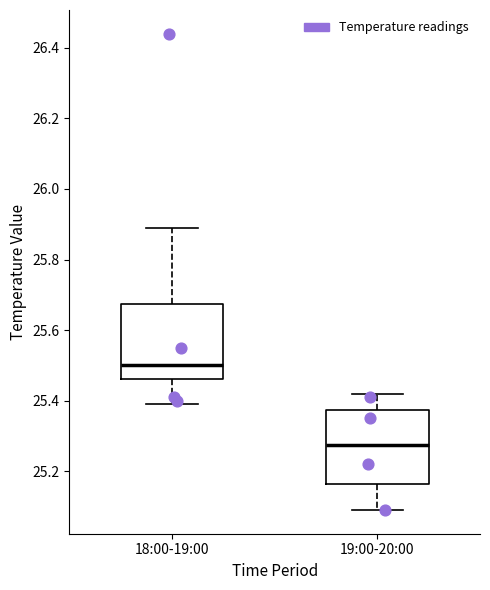

Where does the upper whisker of the box for 19:00-20:00 end on the y-axis? The values are not printed on the chart, so give them approximately, as read against the axis.

25.42